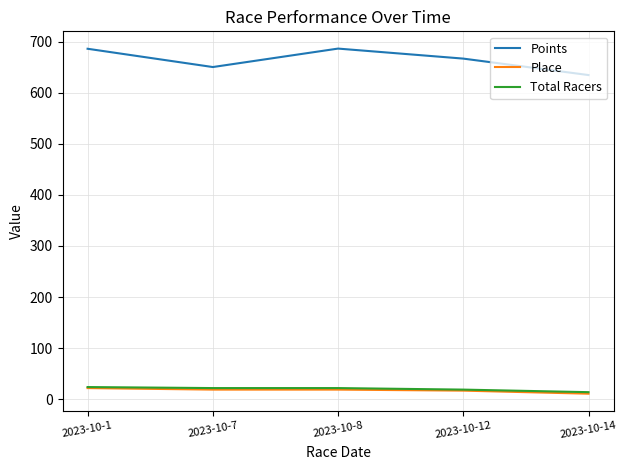

In Points, how many points are higher than both neighbors (excluding endpoints)?

1